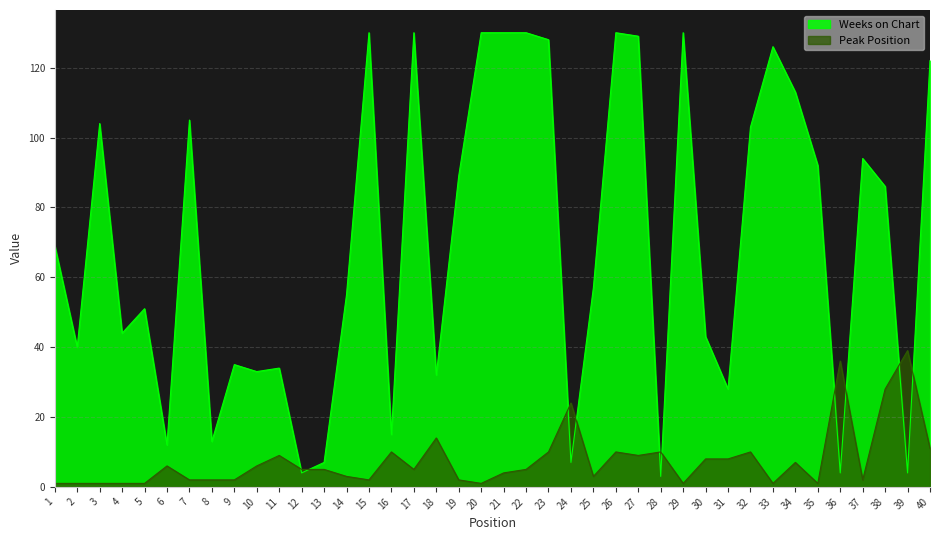

What are all the series names shown in the legend?

Weeks on Chart, Peak Position